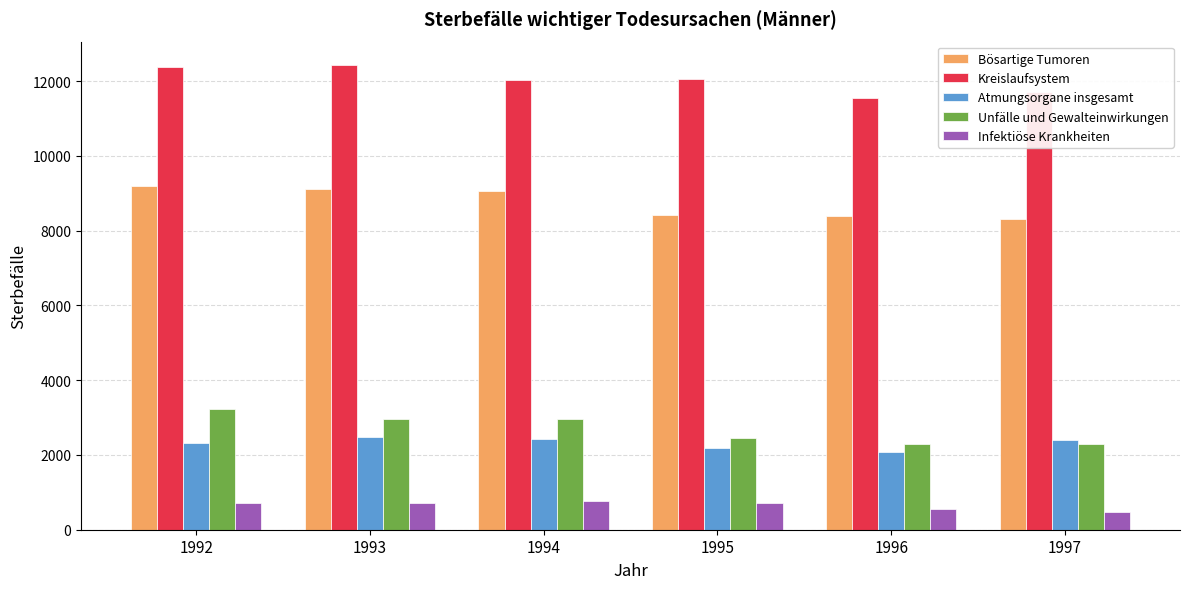

How many data points in Unfälle und Gewalteinwirkungen are less than 2972?

3